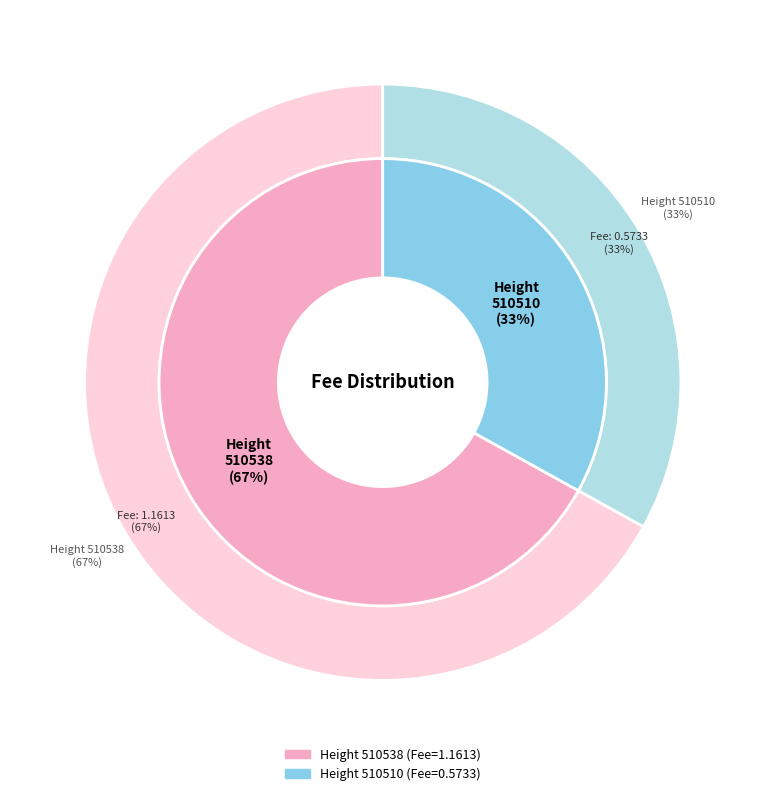

Is there a majority slice in this chart?

Yes